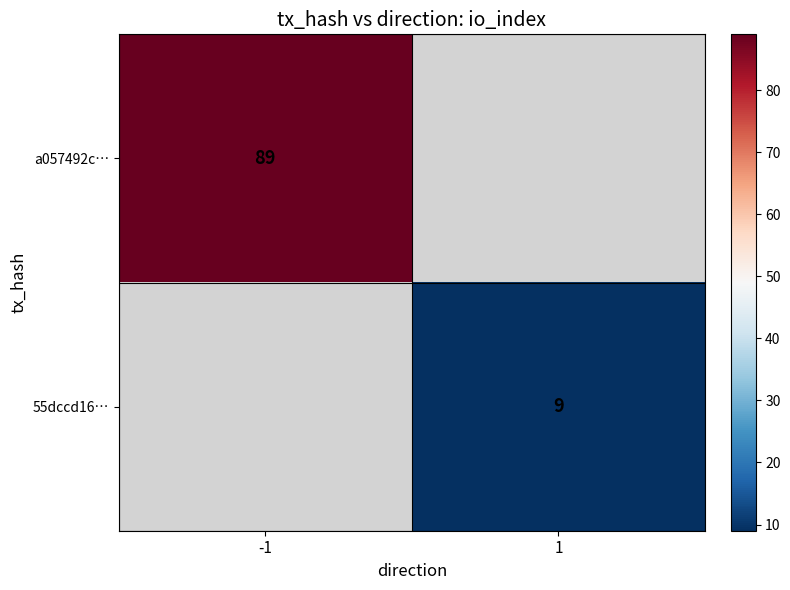

Which label corresponds to the smallest value in the chart?

1